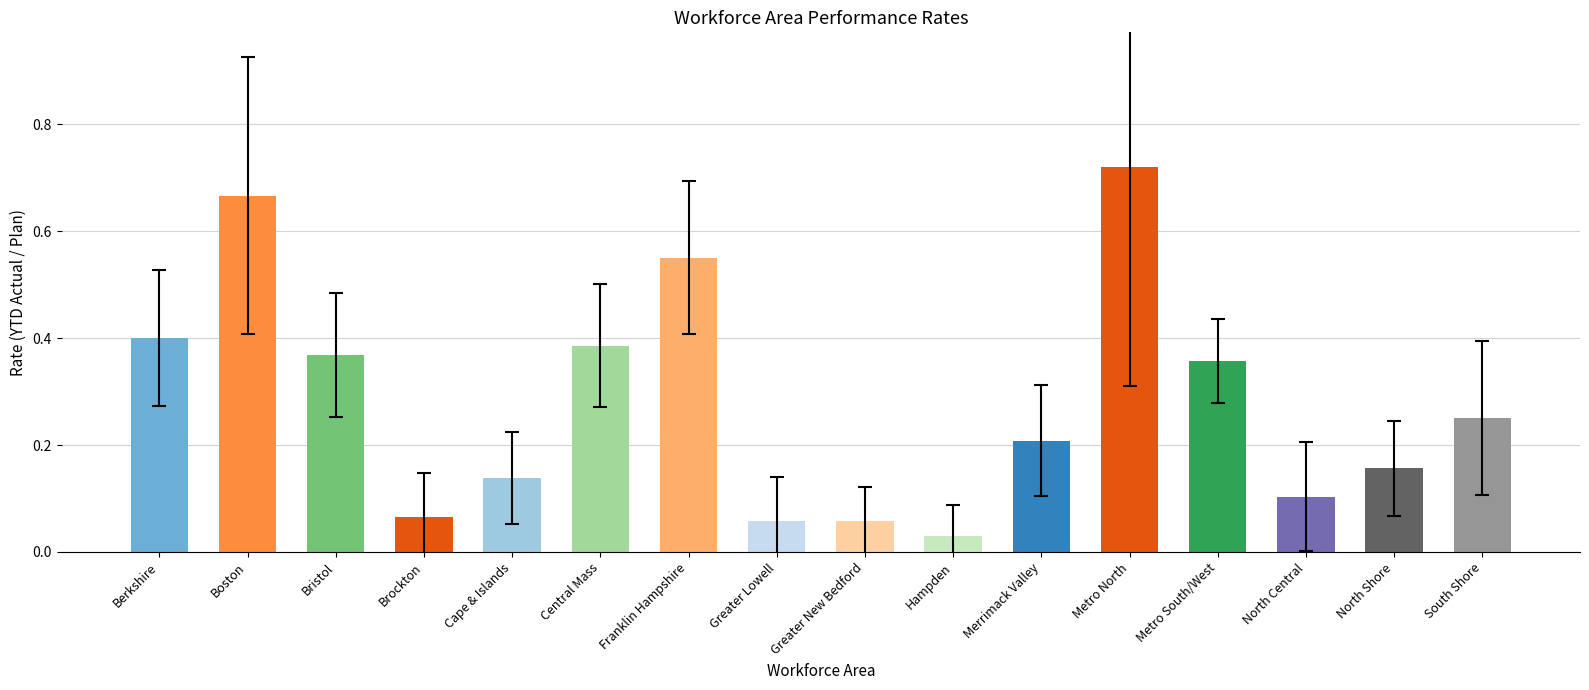

What is the label of the 15th bar from the left?

North Shore